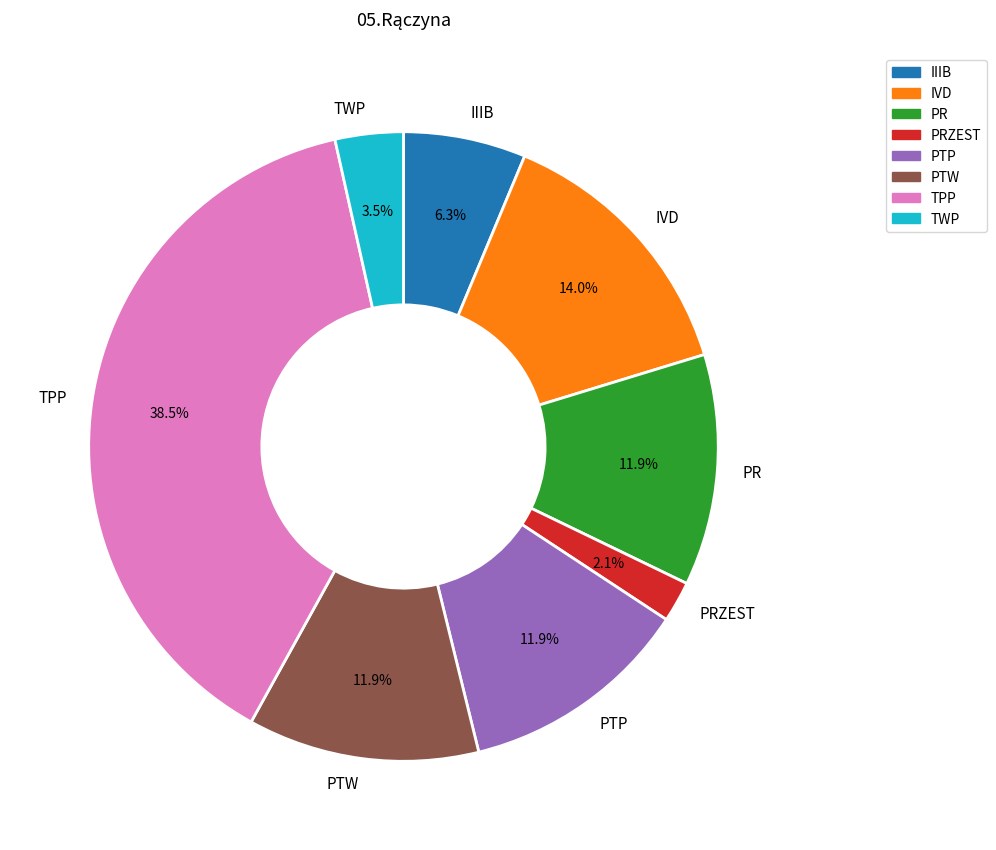

What is the smallest slice in the pie chart?

PRZEST